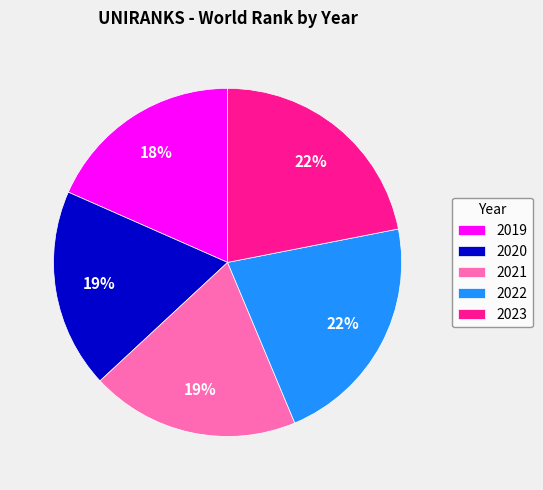

Does any single category account for the majority?

No